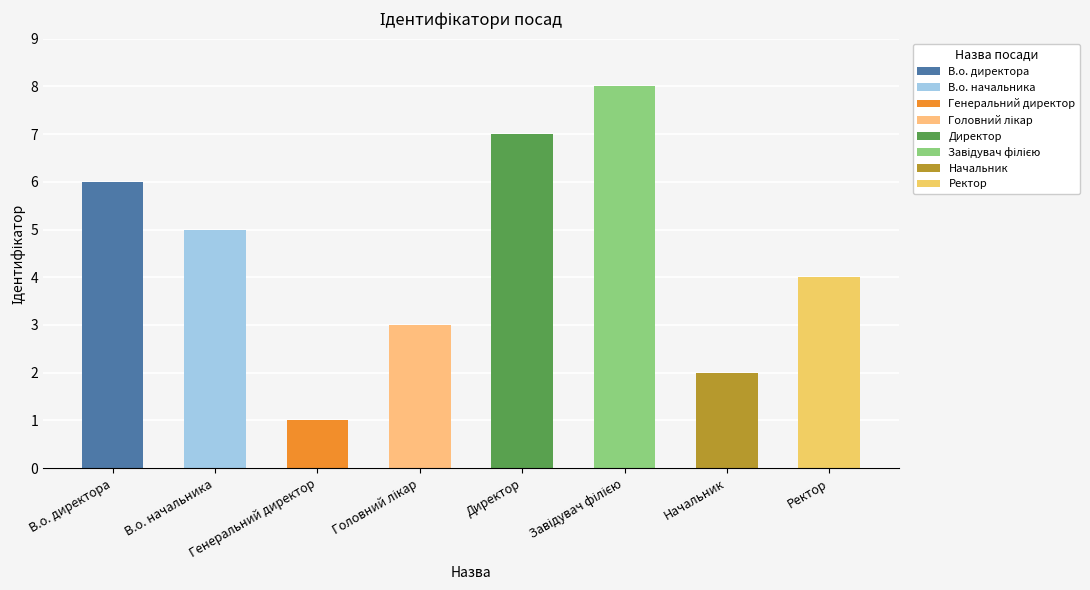

What is the minimum value shown in the chart?

1